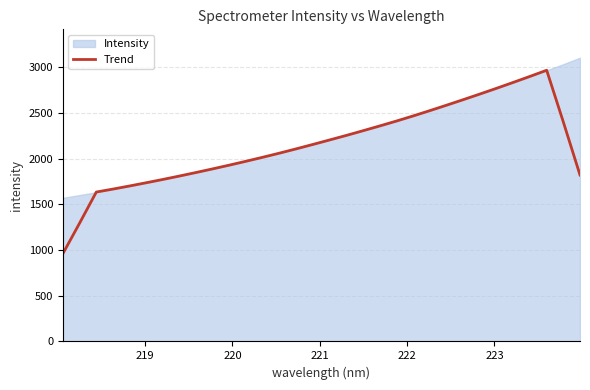

What is the lowest value of the Trend series?

961.2